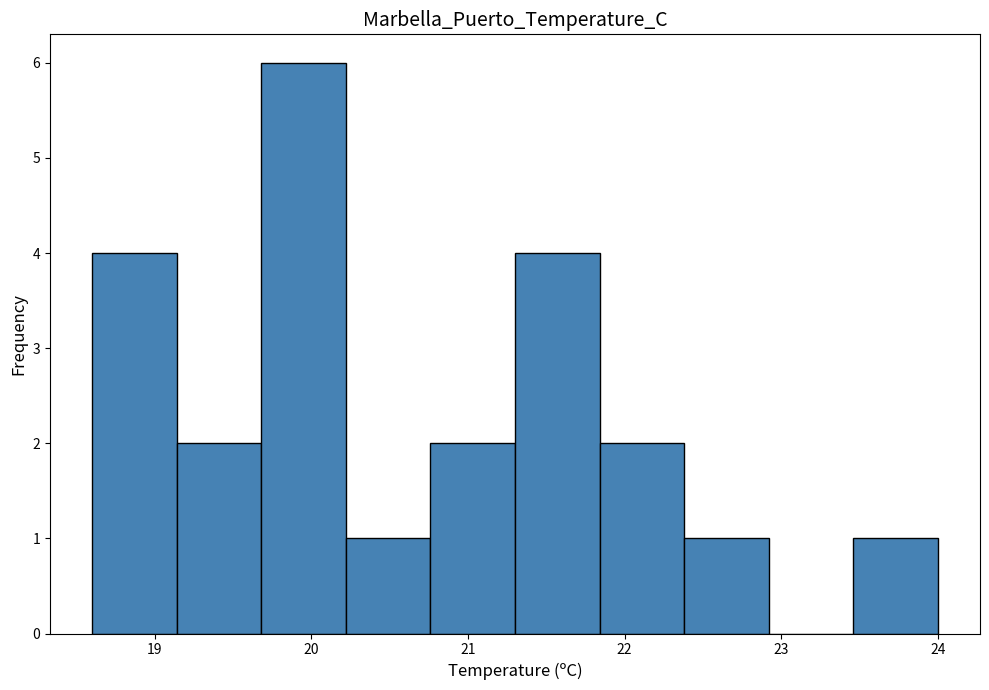

Reading left to right, transcribe this chart: for each bar, give the range it covers on the x-axis and its height. Neither the bar edges nor the heights are printed on the chart, so give them approximately, as read against the axes.

18.60 to 19.14: 4
19.14 to 19.68: 2
19.68 to 20.22: 6
20.22 to 20.76: 1
20.76 to 21.30: 2
21.30 to 21.84: 4
21.84 to 22.38: 2
22.38 to 22.92: 1
22.92 to 23.46: 0
23.46 to 24.00: 1